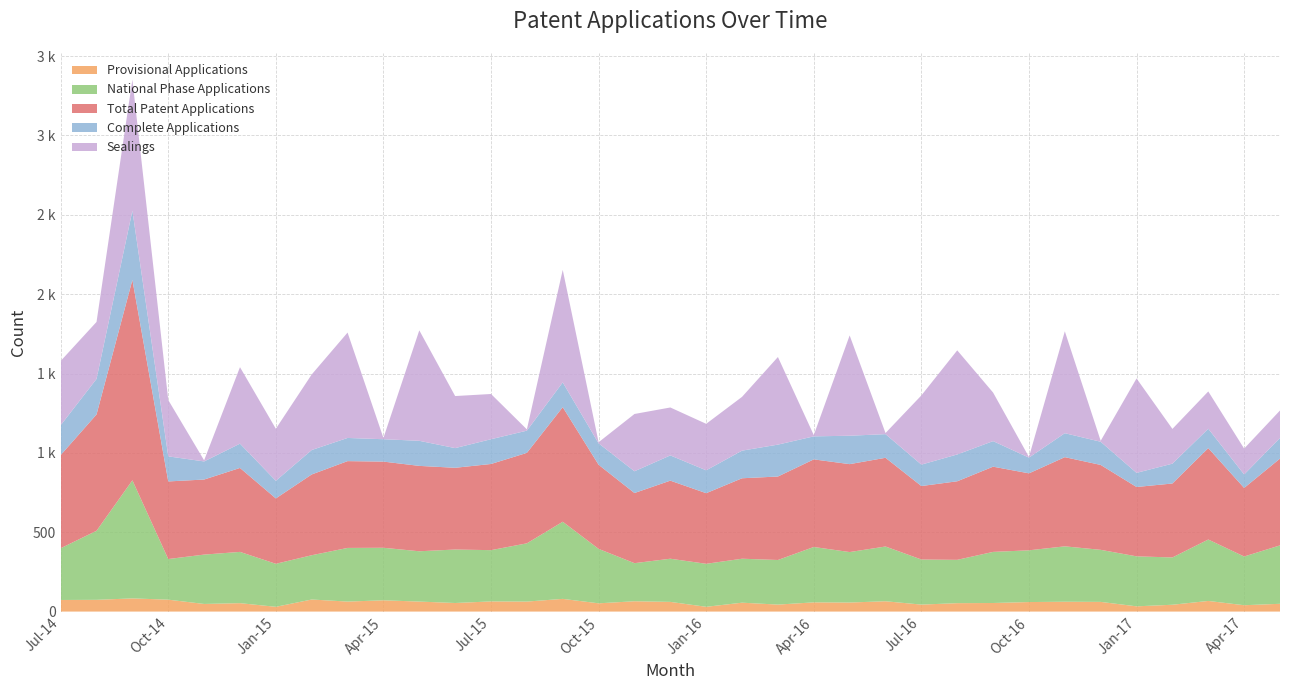

Reading right to left, transcribe all the data shown in this chart.

Provisional Applications: May-17=49	Apr-17=40	Mar-17=67	Feb-17=43	Jan-17=33	Dec-16=61	Nov-16=62	Oct-16=60	Sep-16=54	Aug-16=53	Jul-16=44	Jun-16=65	May-16=57	Apr-16=58	Mar-16=44	Feb-16=56	Jan-16=30	Dec-15=61	Nov-15=65	Oct-15=52	Sep-15=80	Aug-15=63	Jul-15=64	Jun-15=54	May-15=63	Apr-15=71	Mar-15=63	Feb-15=76	Jan-15=30	Dec-14=53	Nov-14=48	Oct-14=75	Sep-14=83	Aug-14=74	Jul-14=73
National Phase Applications: May-17=368	Apr-17=307	Mar-17=387	Feb-17=298	Jan-17=315	Dec-16=328	Nov-16=349	Oct-16=326	Sep-16=322	Aug-16=273	Jul-16=284	Jun-16=345	May-16=318	Apr-16=349	Mar-16=281	Feb-16=277	Jan-16=271	Dec-15=272	Nov-15=240	Oct-15=343	Sep-15=486	Aug-15=367	Jul-15=323	Jun-15=337	May-15=317	Apr-15=331	Mar-15=338	Feb-15=279	Jan-15=271	Dec-14=323	Nov-14=311	Oct-14=256	Sep-14=744	Aug-14=435	Jul-14=326
Total Patent Applications: May-17=547	Apr-17=432	Mar-17=576	Feb-17=466	Jan-17=437	Dec-16=535	Nov-16=562	Oct-16=485	Sep-16=537	Aug-16=495	Jul-16=463	Jun-16=559	May-16=554	Apr-16=552	Mar-16=526	Feb-16=507	Jan-16=445	Dec-15=492	Nov-15=442	Oct-15=530	Sep-15=722	Aug-15=570	Jul-15=543	Jun-15=515	May-15=538	Apr-15=543	Mar-15=547	Feb-15=509	Jan-15=412	Dec-14=529	Nov-14=473	Oct-14=489	Sep-14=1263	Aug-14=733	Jul-14=587
Complete Applications: May-17=130	Apr-17=85	Mar-17=122	Feb-17=125	Jan-17=89	Dec-16=146	Nov-16=151	Oct-16=99	Sep-16=161	Aug-16=169	Jul-16=135	Jun-16=149	May-16=179	Apr-16=145	Mar-16=201	Feb-16=174	Jan-16=144	Dec-15=159	Nov-15=137	Oct-15=135	Sep-15=156	Aug-15=140	Jul-15=156	Jun-15=124	May-15=158	Apr-15=141	Mar-15=146	Feb-15=154	Jan-15=111	Dec-14=153	Nov-14=114	Oct-14=158	Sep-14=436	Aug-14=224	Jul-14=188
Sealings: May-17=173	Apr-17=163	Mar-17=235	Feb-17=219	Jan-17=595	Dec-16=6	Nov-16=642	Oct-16=4	Sep-16=306	Aug-16=656	Jul-16=436	Jun-16=7	May-16=632	Apr-16=8	Mar-16=552	Feb-16=339	Jan-16=293	Dec-15=302	Nov-15=361	Oct-15=7	Sep-15=709	Aug-15=8	Jul-15=285	Jun-15=328	May-15=696	Apr-15=8	Mar-15=664	Feb-15=476	Jan-15=328	Dec-14=482	Nov-14=7	Oct-14=355	Sep-14=826	Aug-14=359	Jul-14=405